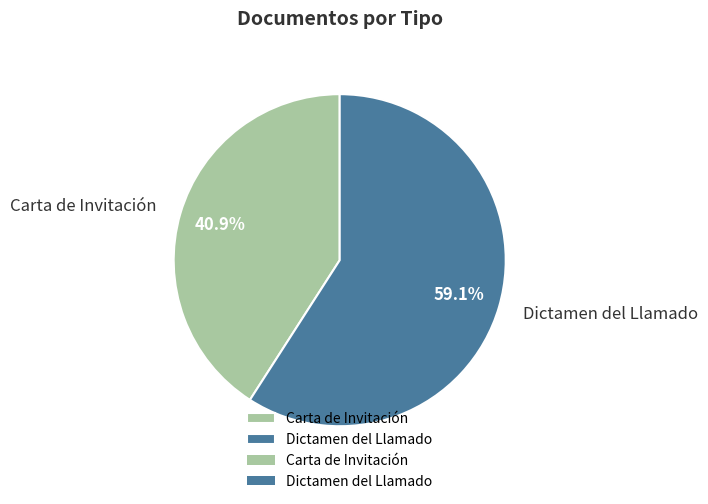

To the nearest percent, what is the difference between the largest and smallest slice percentages?

18%